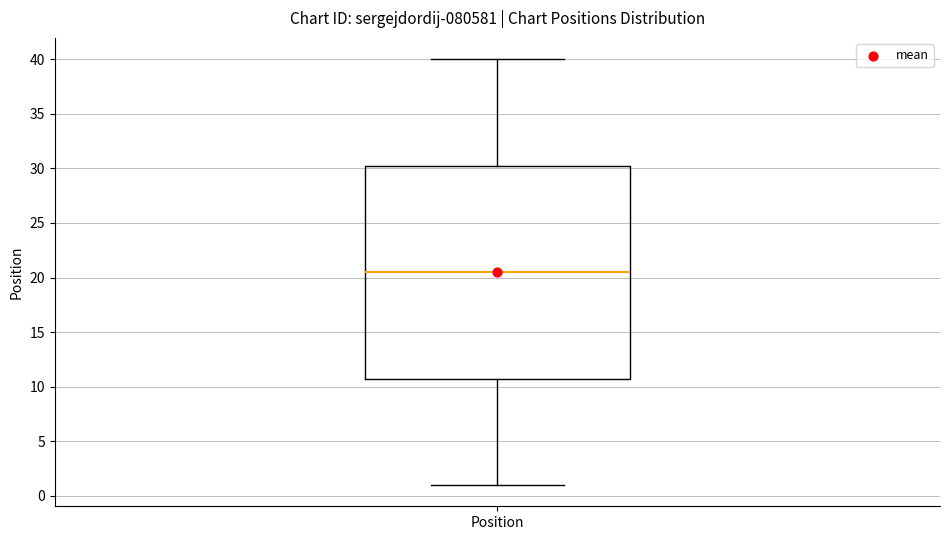

Where is the lower edge of the box for Position on the y-axis? The values are not printed on the chart, so give them approximately, as read against the axis.

11.0